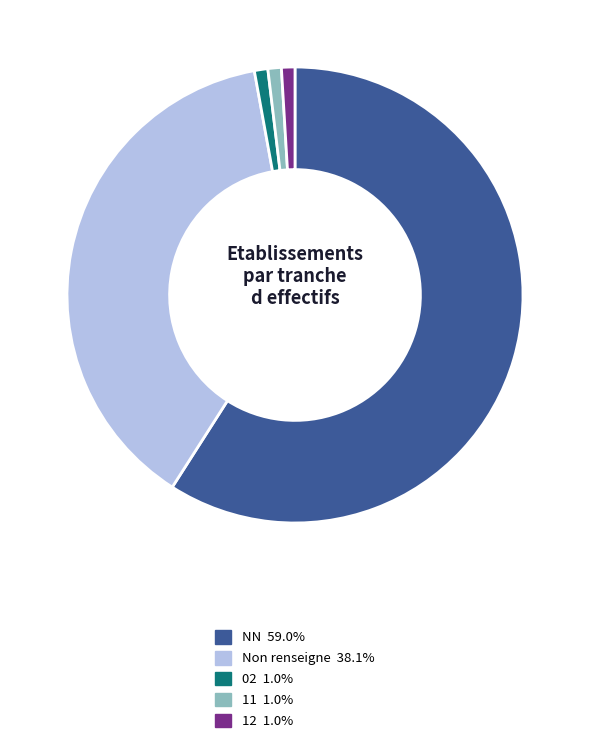

Is there a majority slice in this chart?

Yes